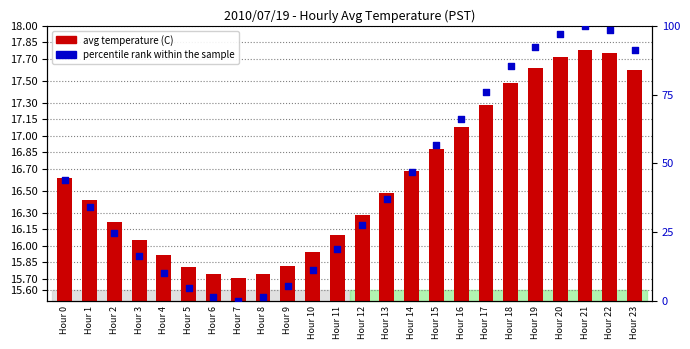

At how many categories does at least one series exceed 80?

6